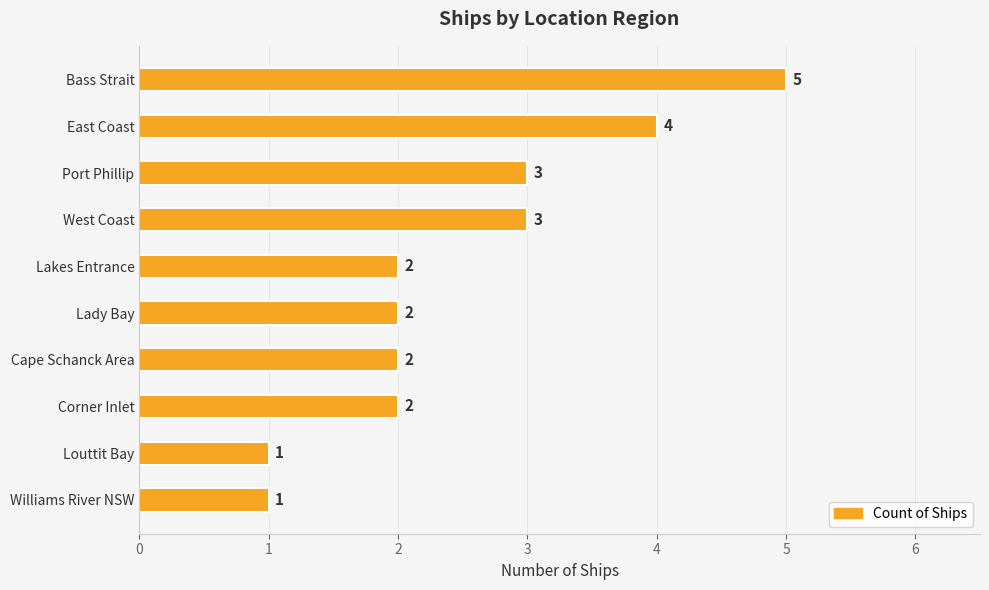

What is the sum of the values at Lady Bay and Lakes Entrance?

4